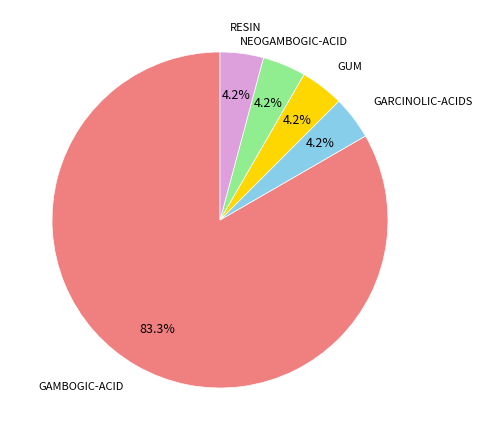

Is there a majority slice in this chart?

Yes